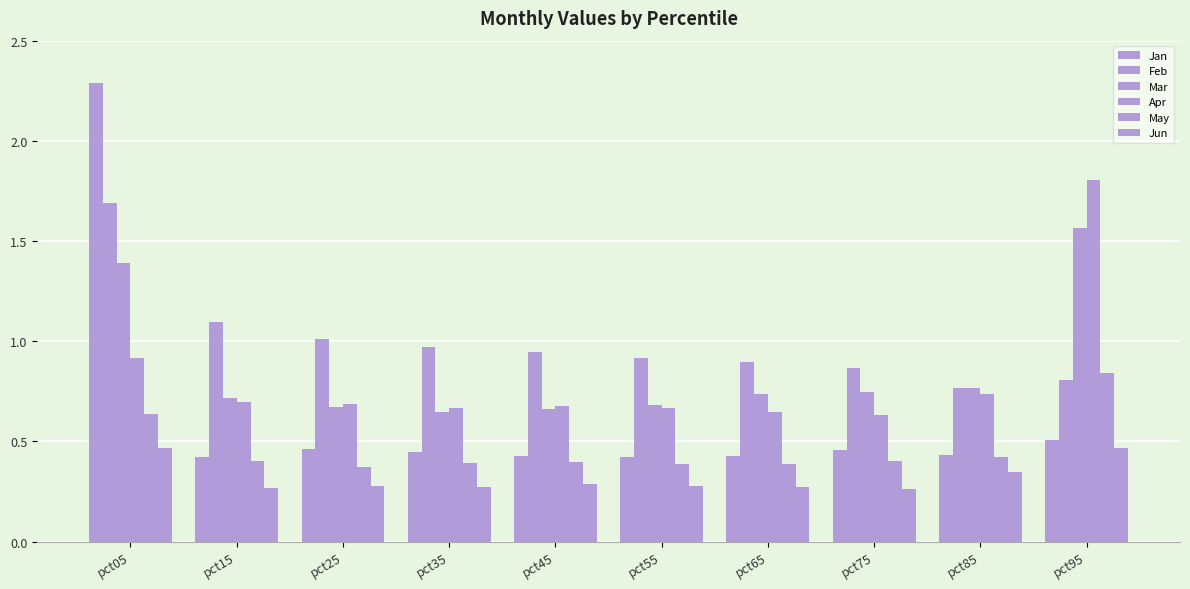

Which series has the largest total across all categories?

Feb